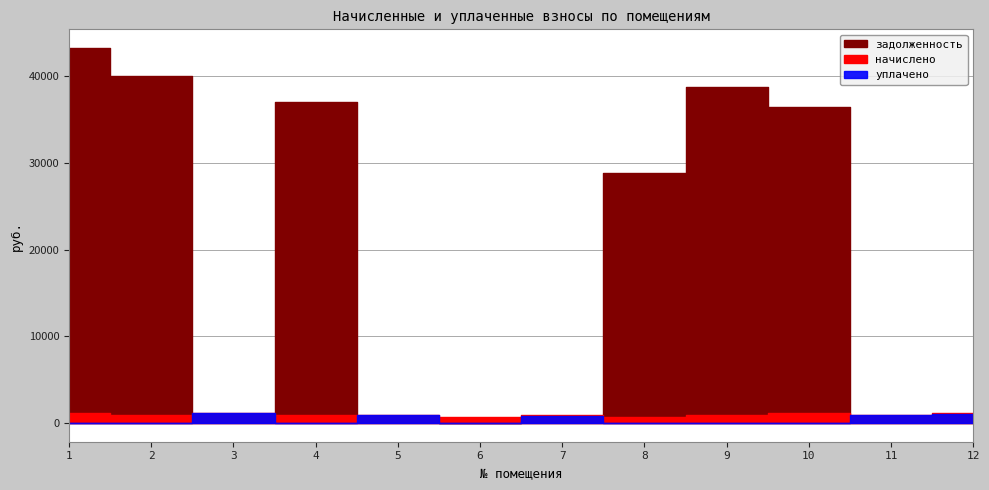

Reading left to right, list all the values displayed in this chart.

начислено: 1=1114.2	2=946.9	3=1140.6	4=883.0	5=898.4	6=647.4	7=885.2	8=654.0	9=878.6	10=1116.4	11=896.2	12=1120.8
уплачено: 1=0.0	2=0.0	3=1105.4	4=0.0	5=870.7	6=0.0	7=857.9	8=0.0	9=0.0	10=0.0	11=868.5	12=1086.2
задолженность: 1=43227.1	2=40008.8	3=345.0	4=37054.6	5=271.7	6=0.0	7=267.7	8=28821.7	9=38720.8	10=36386.8	11=271.1	12=339.0